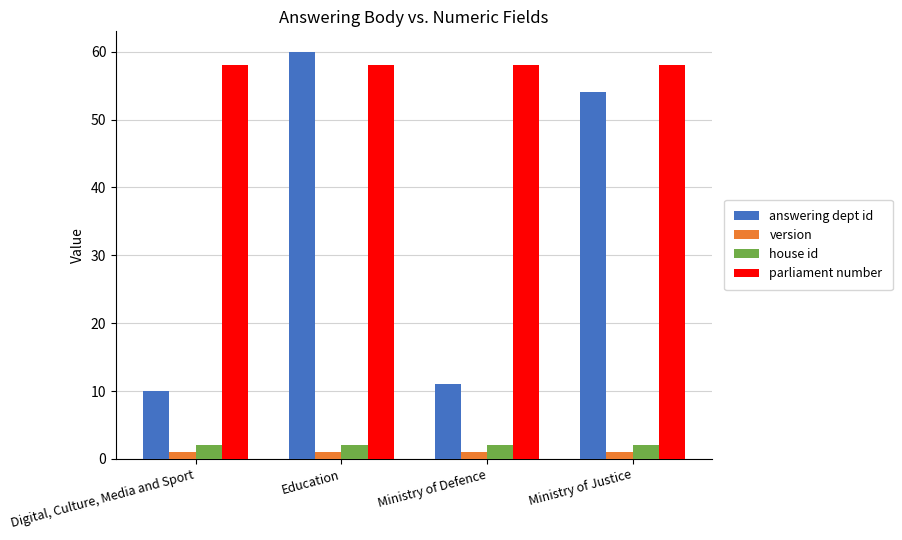

What is the highest value of the version series?

1